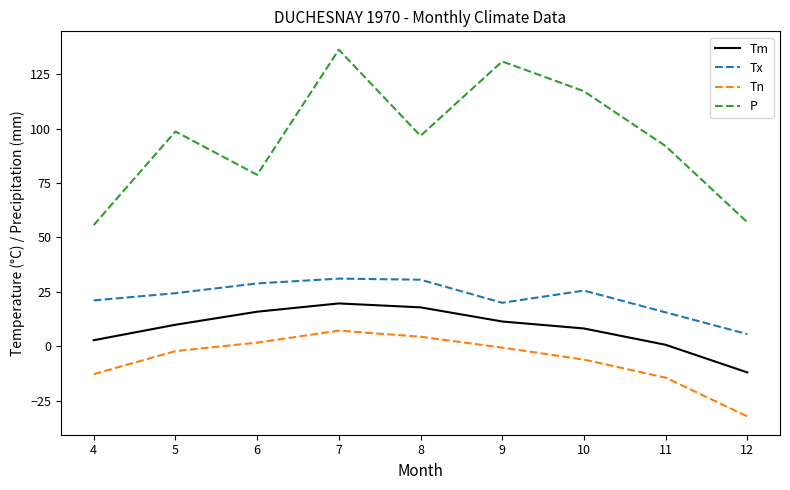

Which series changed the most between 5 and 8?

Tm